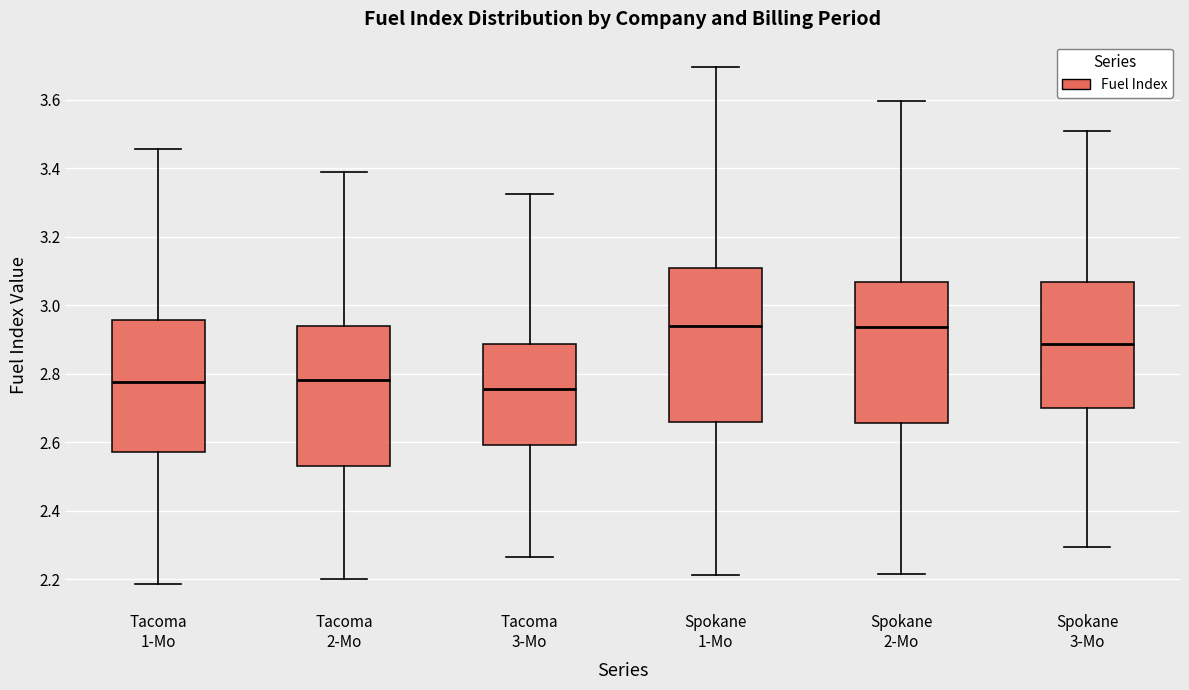

Where is the upper edge of the box for Tacoma 3-Mo on the y-axis? The values are not printed on the chart, so give them approximately, as read against the axis.

2.88